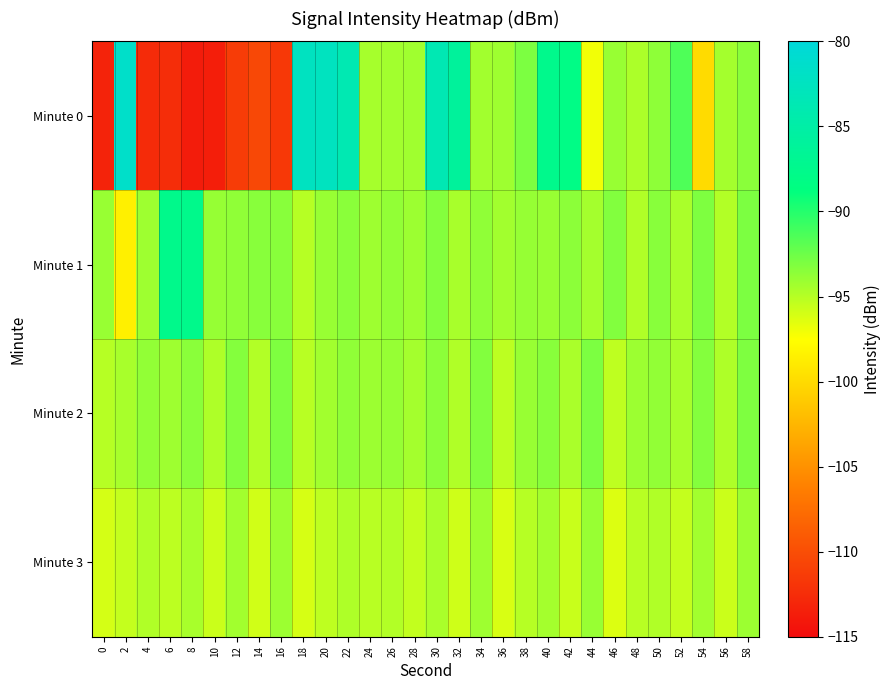

Reading left to right, what are all the values shown in this chart?

Minute 0: 0=-113.2	2=-81.6	4=-112.6	6=-112.4	8=-113.8	10=-113.6	12=-111.3	14=-110.5	16=-111.6	18=-82.3	20=-82.5	22=-83.8	24=-94.5	26=-94.3	28=-94.2	30=-83.8	32=-86.0	34=-94.4	36=-94.2	38=-93.0	40=-87.5	42=-88.1	44=-97.1	46=-94.0	48=-94.6	50=-93.6	52=-91.4	54=-99.9	56=-94.4	58=-93.5
Minute 1: 0=-94.0	2=-98.5	4=-94.2	6=-87.6	8=-87.5	10=-93.9	12=-93.7	14=-93.4	16=-93.4	18=-95.0	20=-94.0	22=-93.5	24=-94.2	26=-93.8	28=-94.1	30=-93.3	32=-94.5	34=-93.7	36=-94.3	38=-93.9	40=-94.0	42=-93.6	44=-94.4	46=-93.2	48=-94.8	50=-93.4	52=-94.6	54=-93.1	56=-94.9	58=-93.0
Minute 2: 0=-95.0	2=-94.5	4=-93.8	6=-94.2	8=-93.5	10=-94.7	12=-93.3	14=-94.9	16=-93.1	18=-95.1	20=-94.3	22=-93.7	24=-94.1	26=-93.9	28=-94.4	30=-93.6	32=-94.8	34=-93.2	36=-95.2	38=-94.0	40=-93.4	42=-94.6	44=-93.0	46=-95.3	48=-94.1	50=-93.8	52=-94.5	54=-93.3	56=-94.7	58=-93.1
Minute 3: 0=-96.0	2=-95.5	4=-94.8	6=-95.2	8=-94.5	10=-95.7	12=-94.3	14=-95.9	16=-94.1	18=-96.1	20=-95.3	22=-94.7	24=-95.1	26=-94.9	28=-95.4	30=-94.6	32=-95.8	34=-94.2	36=-96.2	38=-95.0	40=-94.4	42=-95.6	44=-94.0	46=-96.3	48=-95.1	50=-94.8	52=-95.5	54=-94.3	56=-95.7	58=-94.1